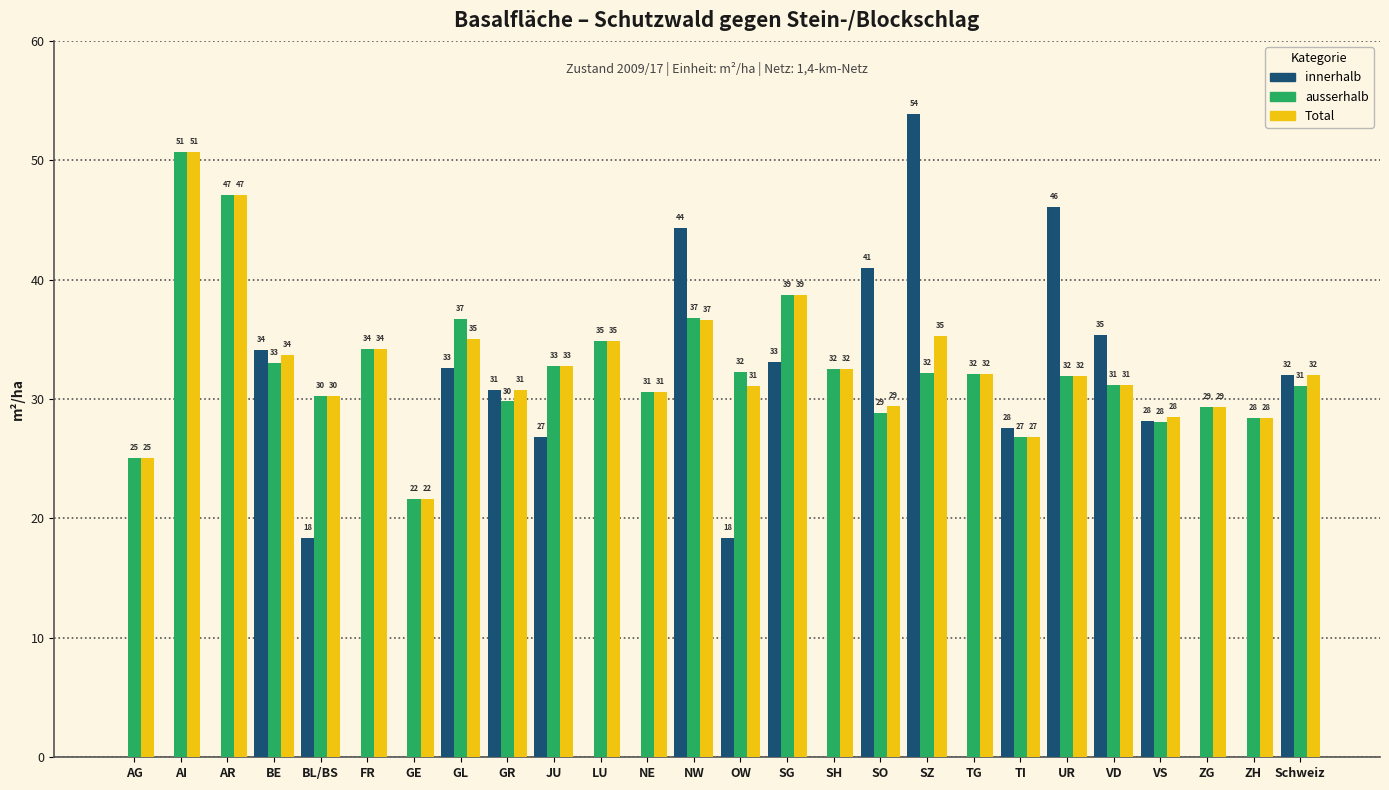

Which series changed the most between GE and VD?

innerhalb